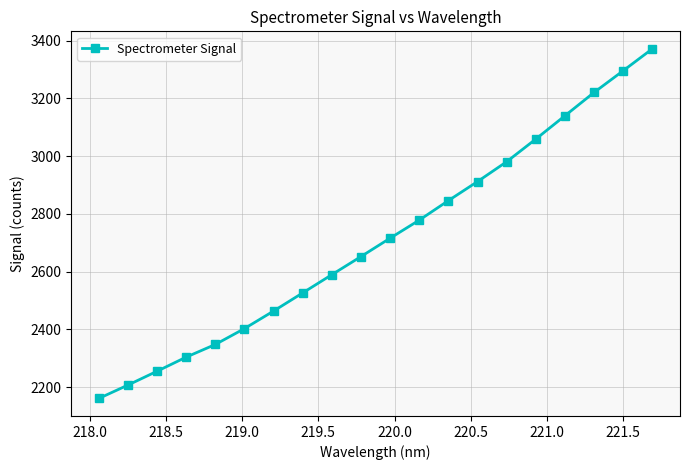

True or false: the data has more than 0 interior local peaks.

False